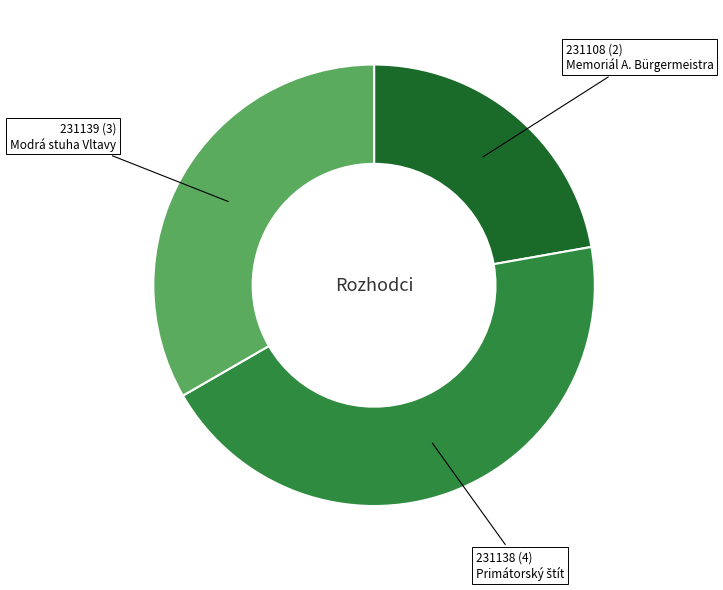

How many segments does this pie chart have?

3